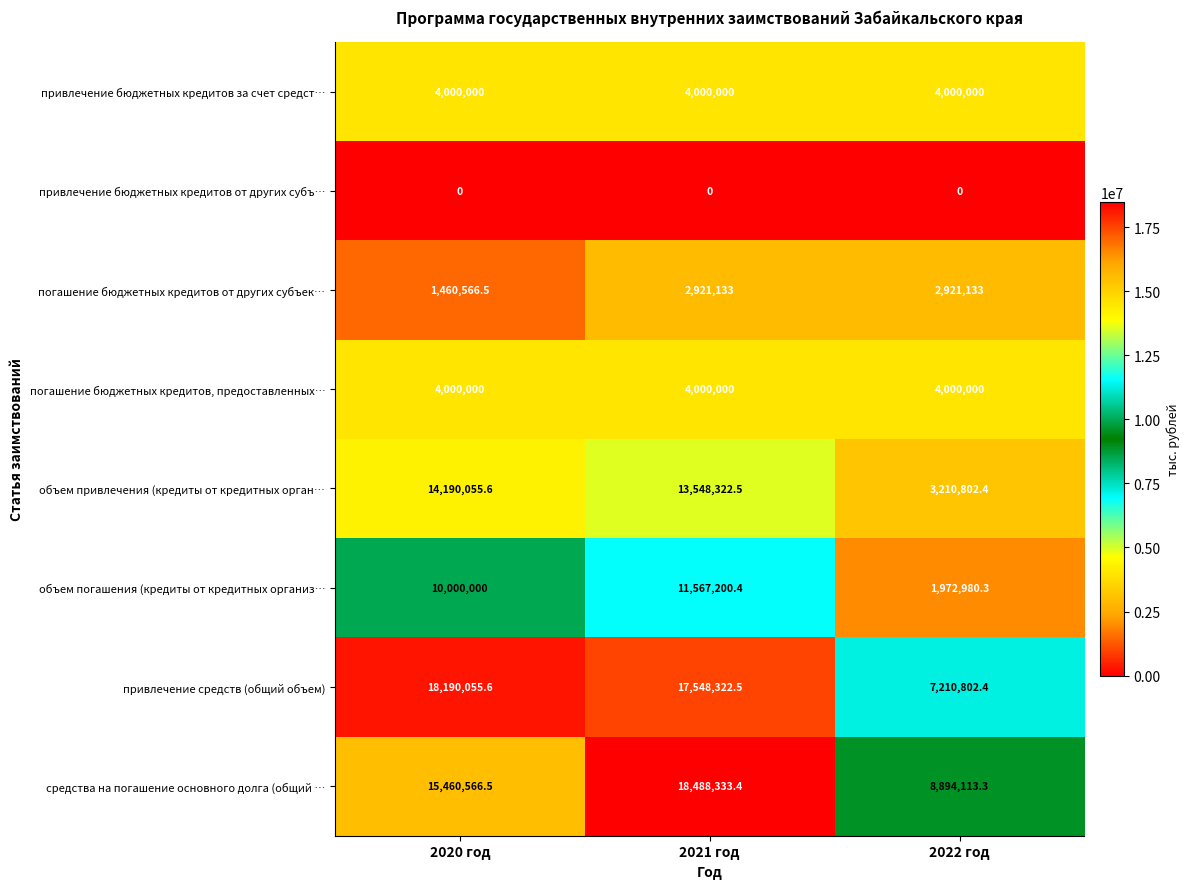

What is the greatest value displayed?

18488333.4